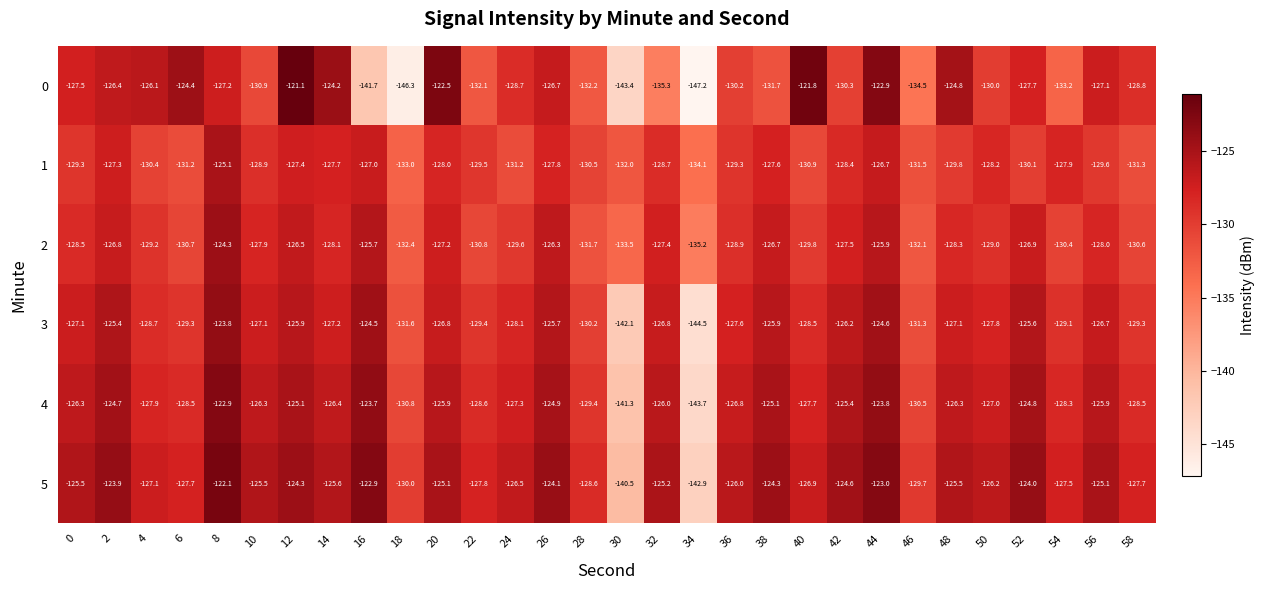

What is the sum of all 4 values?

-3829.8